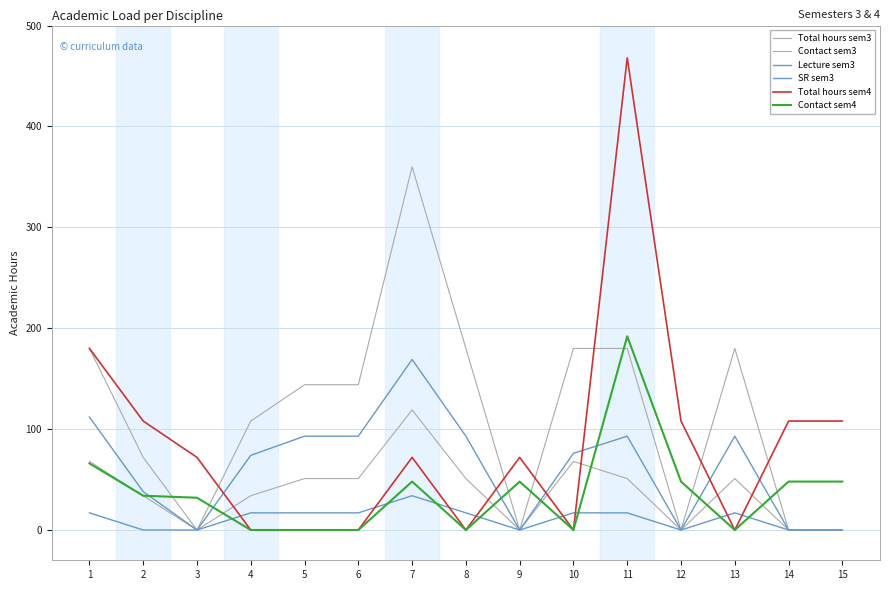

Rank the series by their maximum value, from highest to lowest.

Total hours sem4, Total hours sem3, Contact sem4, SR sem3, Contact sem3, Lecture sem3